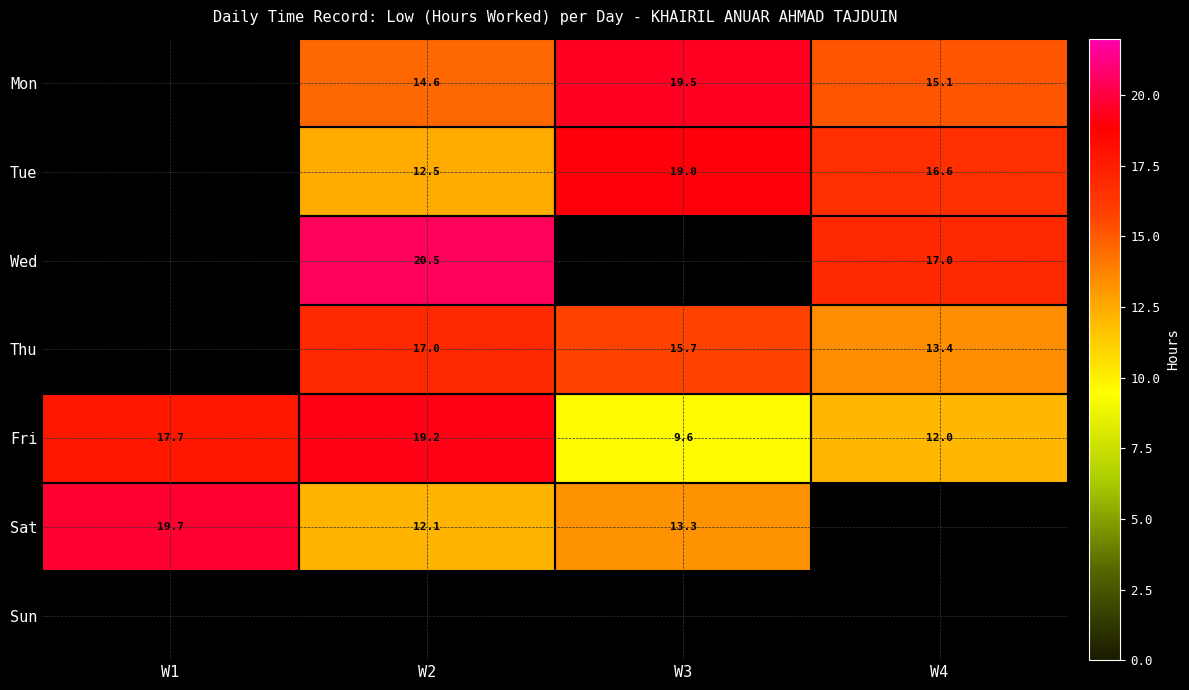

How many data points in Sat are above 19?

1